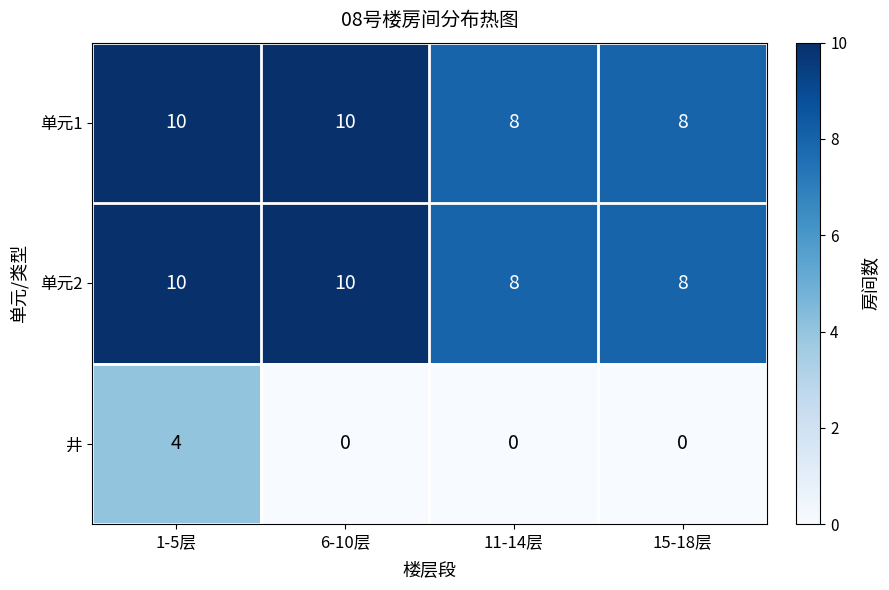

At which category is the sum across all series the highest?

1-5层